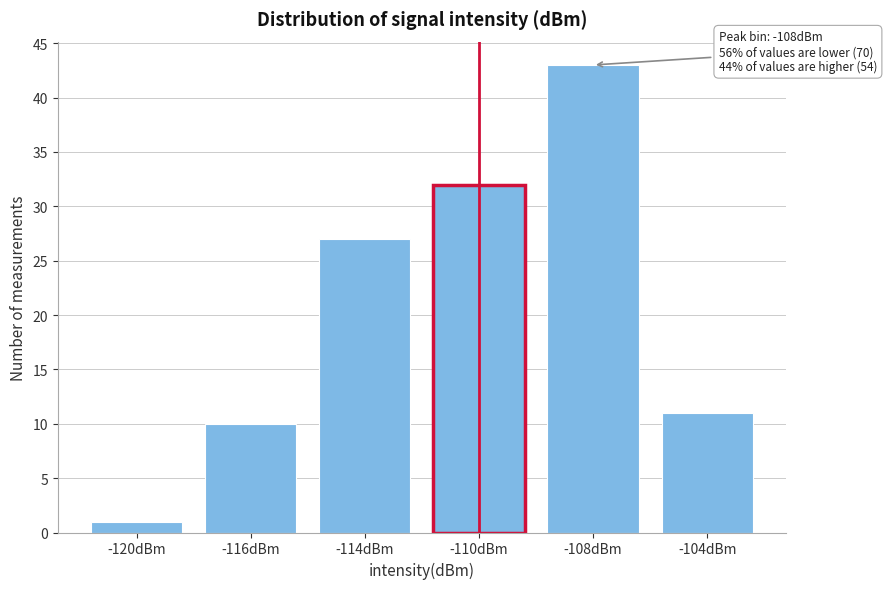

Reading right to left, transcribe all the data shown in this chart.

11	43	32	27	10	1